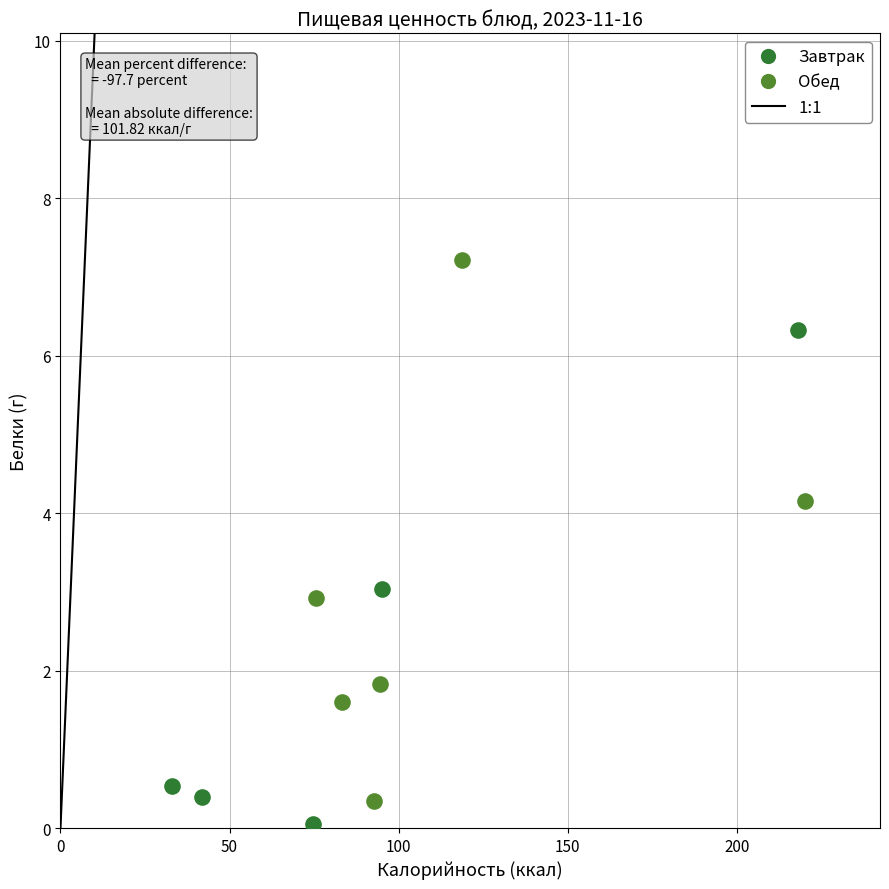

Which series has the largest Y range (max minus min)?

Обед